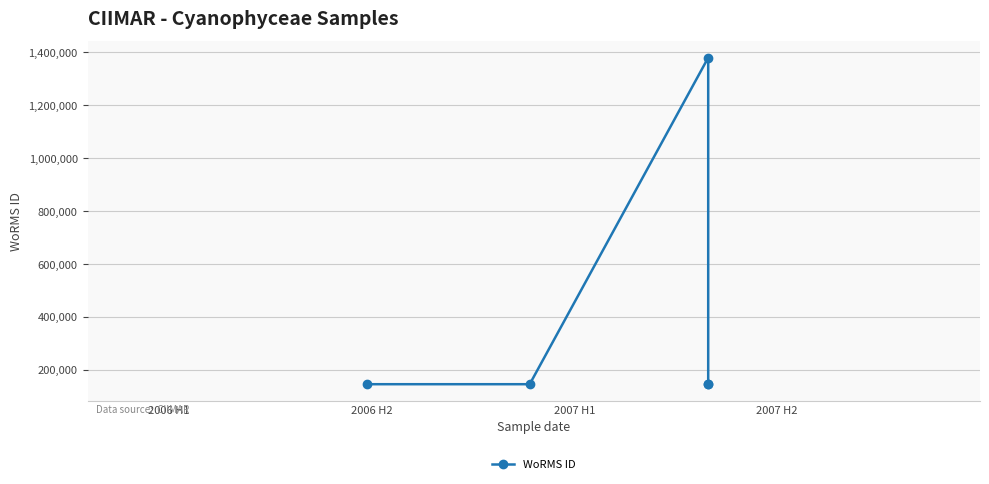

Which category has the highest value across all series?

2007 H1